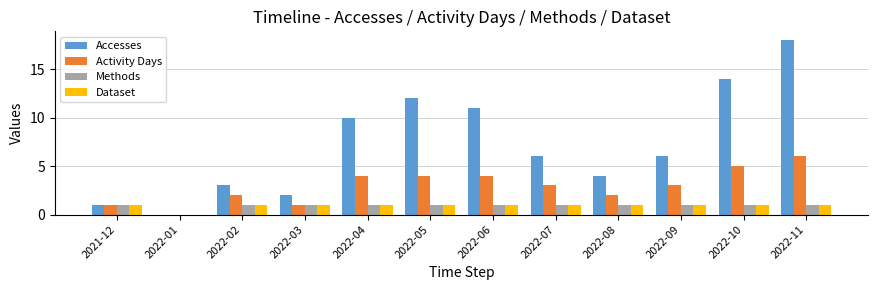

Where is Accesses nearest to the value 9?

2022-04